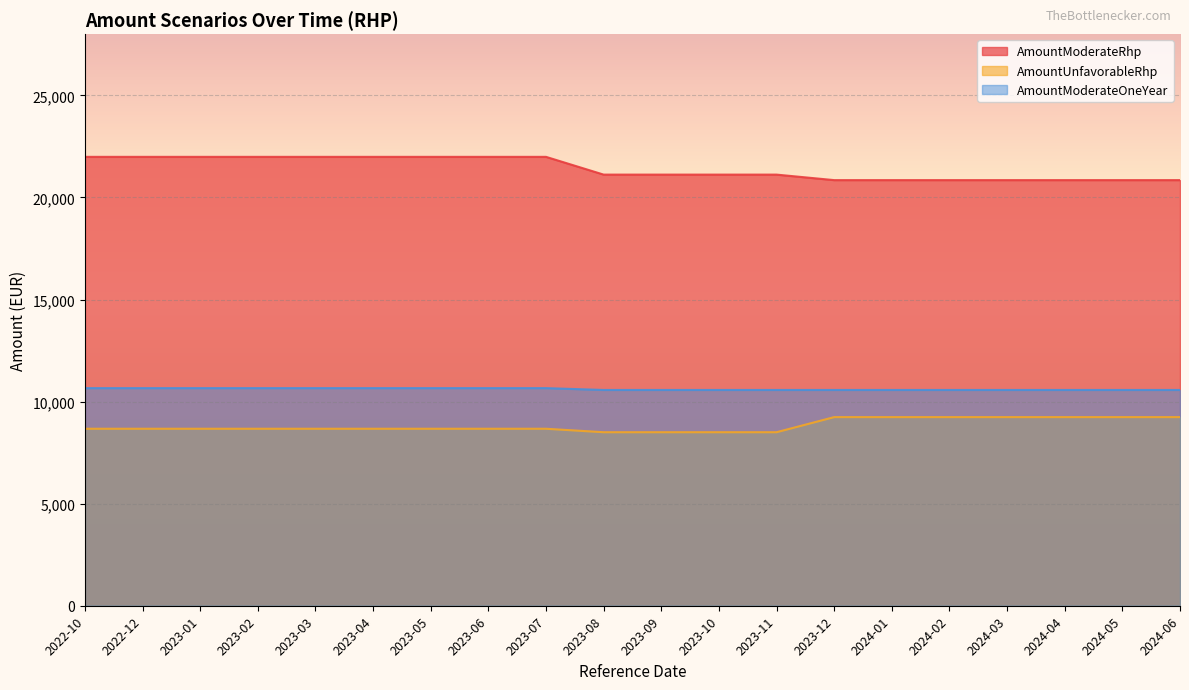

Reading left to right, extract all data points from this chart.

AmountModerateRhp: 2022-10=21990	2022-12=21990	2023-01=21990	2023-02=21990	2023-03=21990	2023-04=21990	2023-05=21990	2023-06=21990	2023-07=21990	2023-08=21120	2023-09=21120	2023-10=21120	2023-11=21120	2023-12=20850	2024-01=20850	2024-02=20850	2024-03=20850	2024-04=20850	2024-05=20850	2024-06=20850
AmountUnfavorableRhp: 2022-10=8670	2022-12=8670	2023-01=8670	2023-02=8670	2023-03=8670	2023-04=8670	2023-05=8670	2023-06=8670	2023-07=8670	2023-08=8500	2023-09=8500	2023-10=8500	2023-11=8500	2023-12=9240	2024-01=9240	2024-02=9240	2024-03=9240	2024-04=9240	2024-05=9240	2024-06=9240
AmountModerateOneYear: 2022-10=10660	2022-12=10660	2023-01=10660	2023-02=10660	2023-03=10660	2023-04=10660	2023-05=10660	2023-06=10660	2023-07=10660	2023-08=10570	2023-09=10570	2023-10=10570	2023-11=10570	2023-12=10570	2024-01=10570	2024-02=10570	2024-03=10570	2024-04=10570	2024-05=10570	2024-06=10570